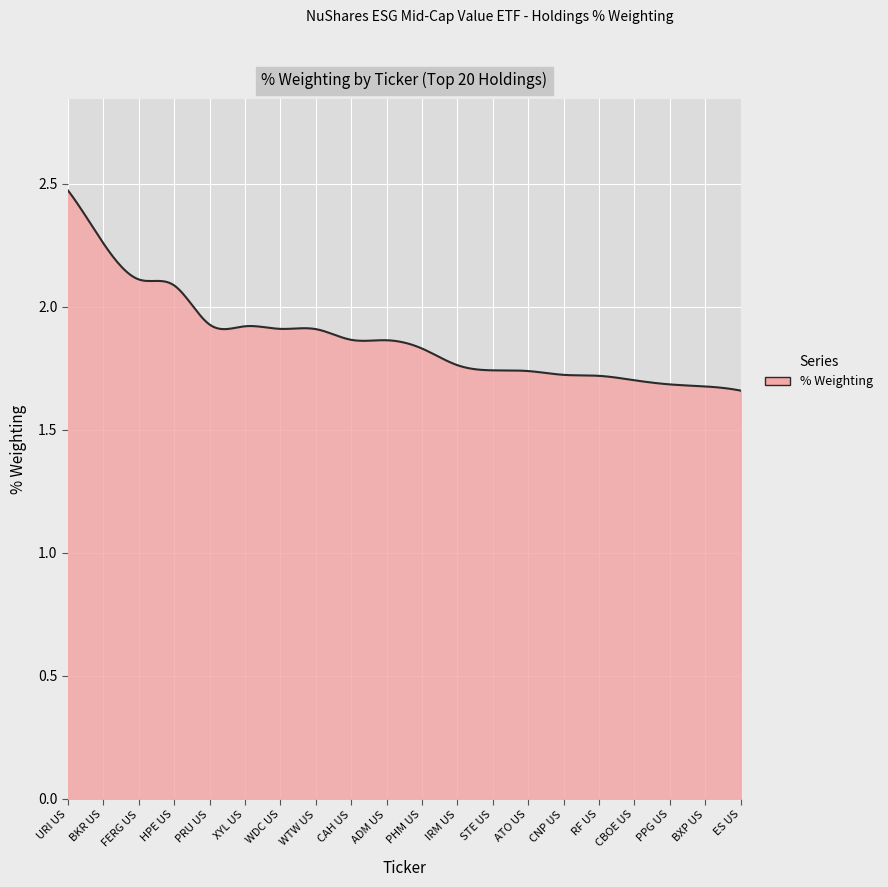

True or false: the data has more than 1 interior local peaks.

True